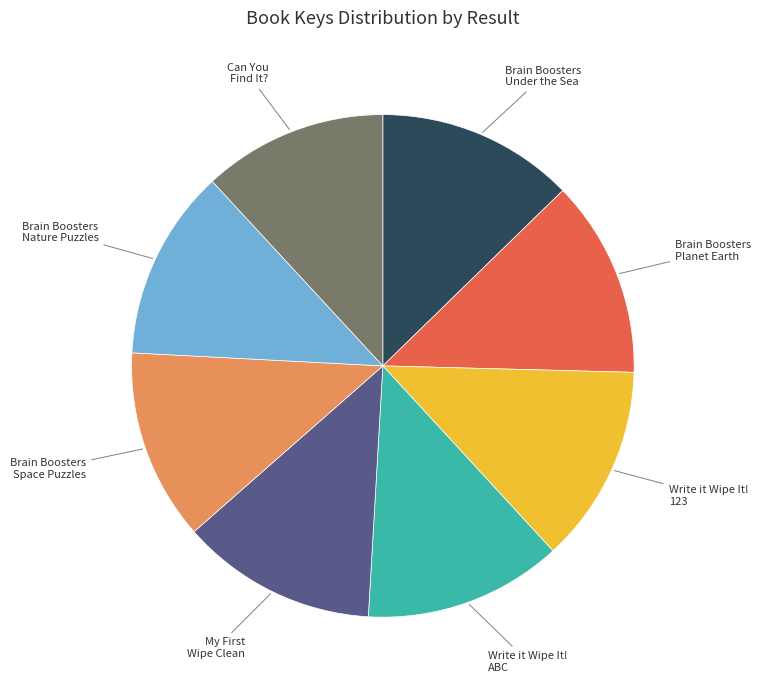

Is the sum of Write it Wipe It! ABC and Write it Wipe It! 123 greater than half?

No